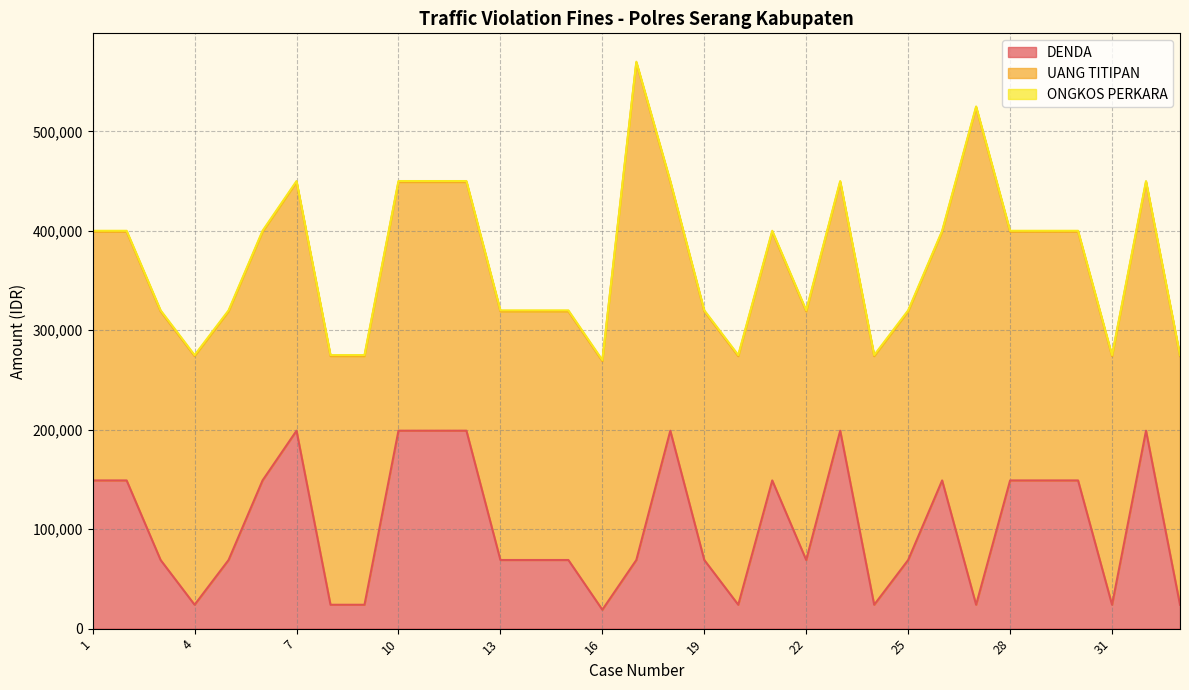

Which series has the largest total across all categories?

UANG TITIPAN